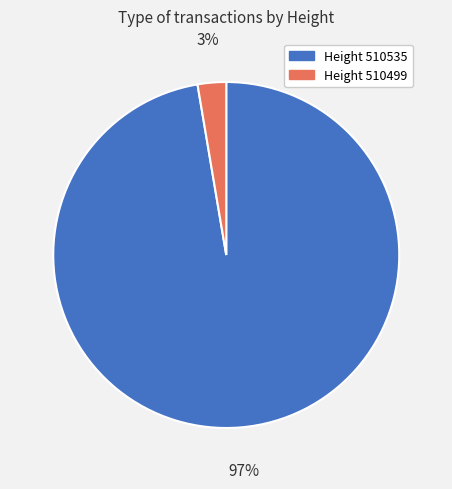

Is there a majority slice in this chart?

Yes